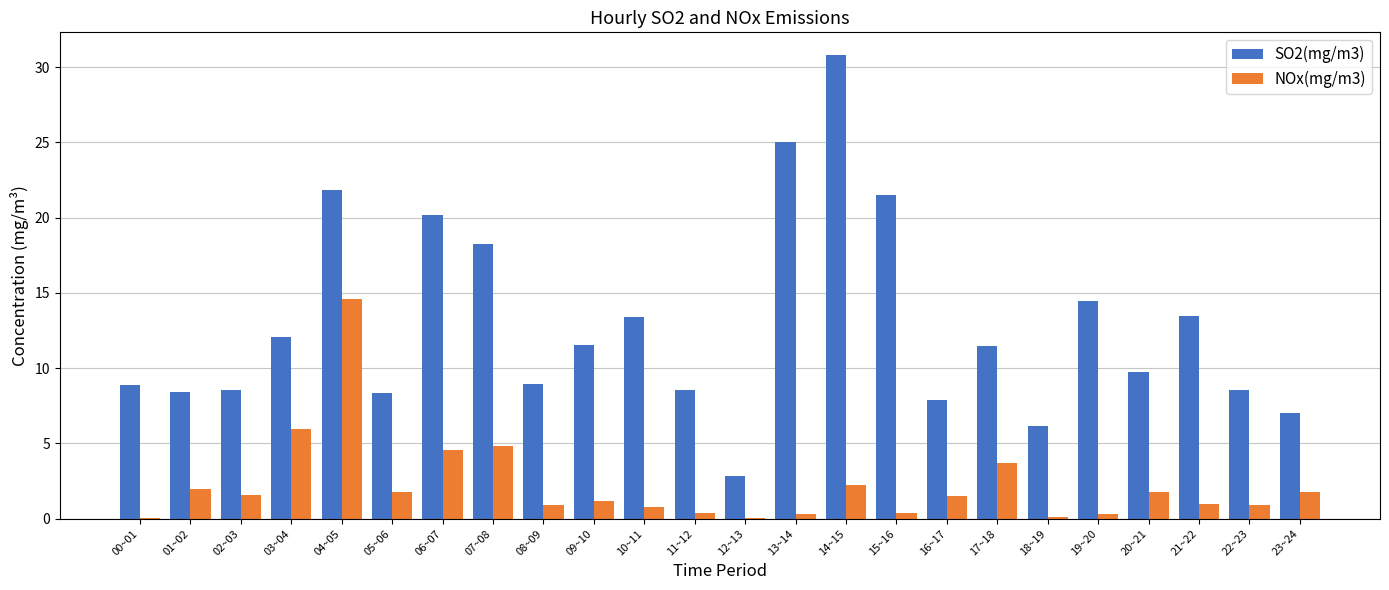

Which series has the largest total across all categories?

SO2(mg/m3)